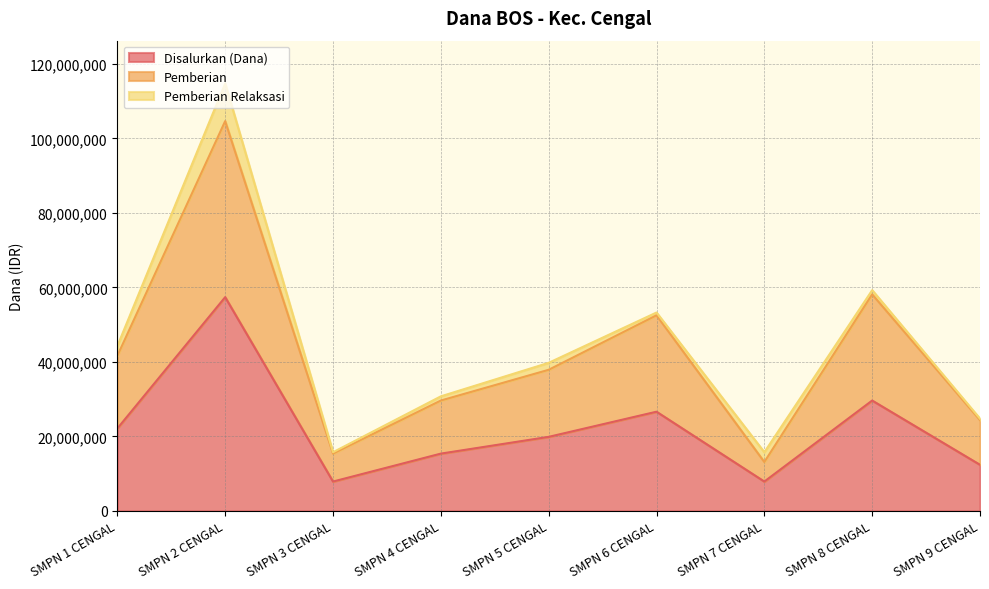

What is the total value across all series at SMPN 7 CENGAL?

15750000